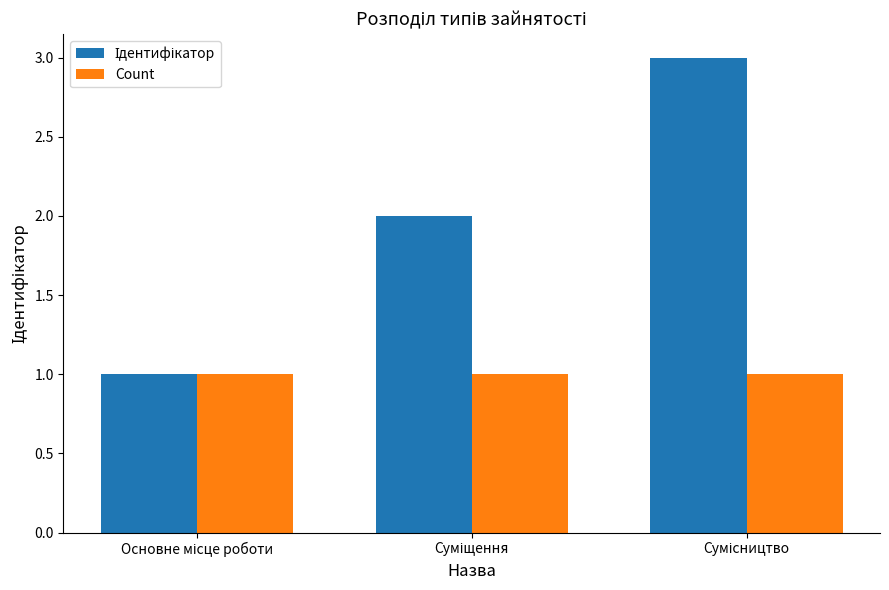

What is the sum of all Count values?

3